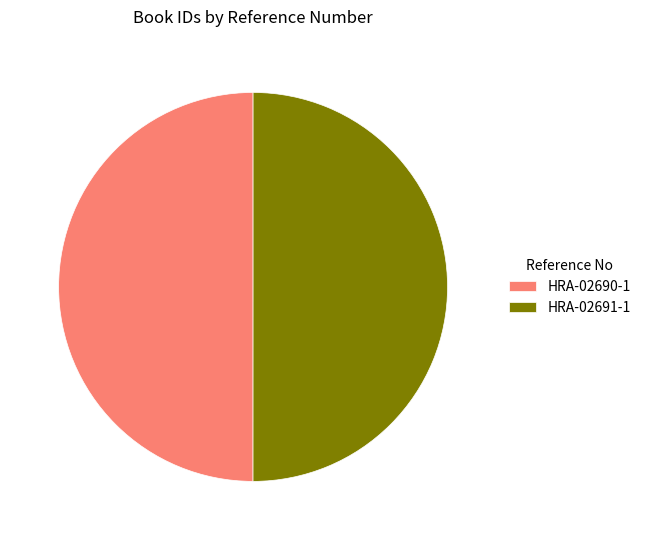

Combined, do HRA-02691-1 and HRA-02690-1 account for over 50%?

Yes